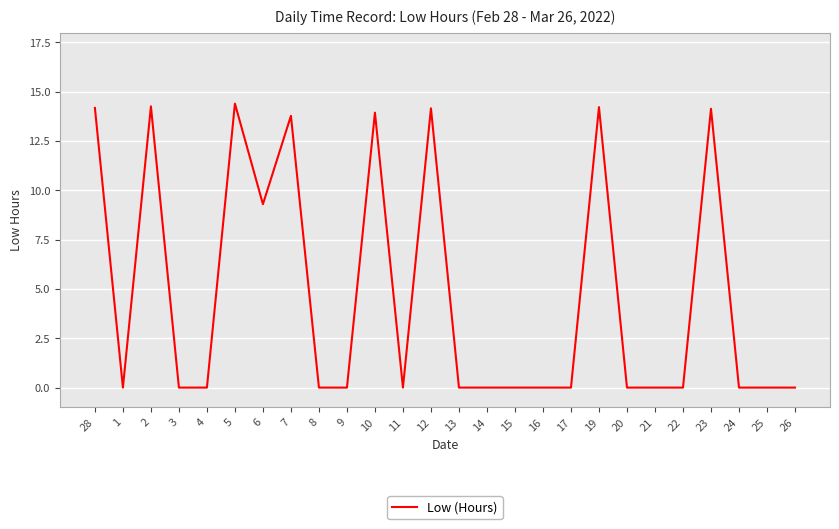

True or false: the data has more than 1 interior local peaks.

True